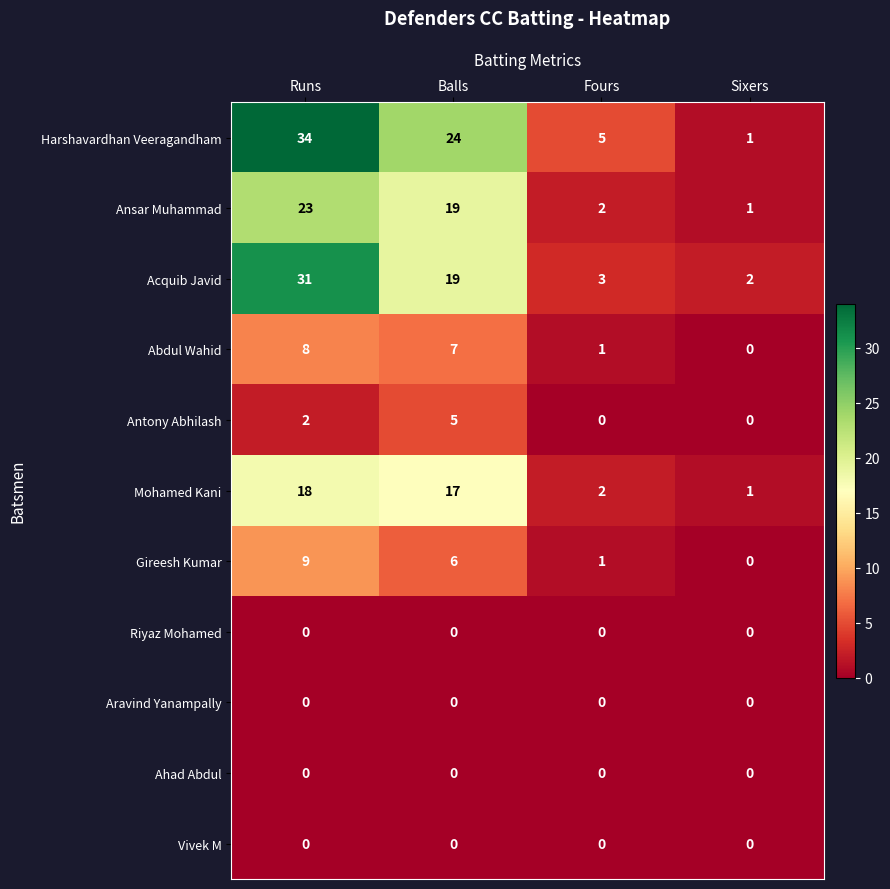

Which series has the widest spread of values?

Harshavardhan Veeragandham